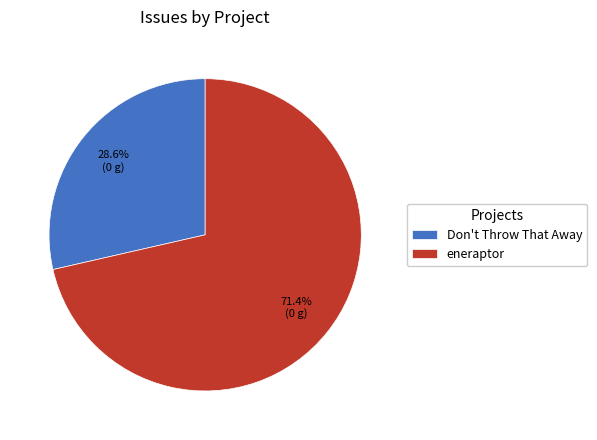

To the nearest percent, what is the difference between the Don't Throw That Away and eneraptor slice percentages?

43%